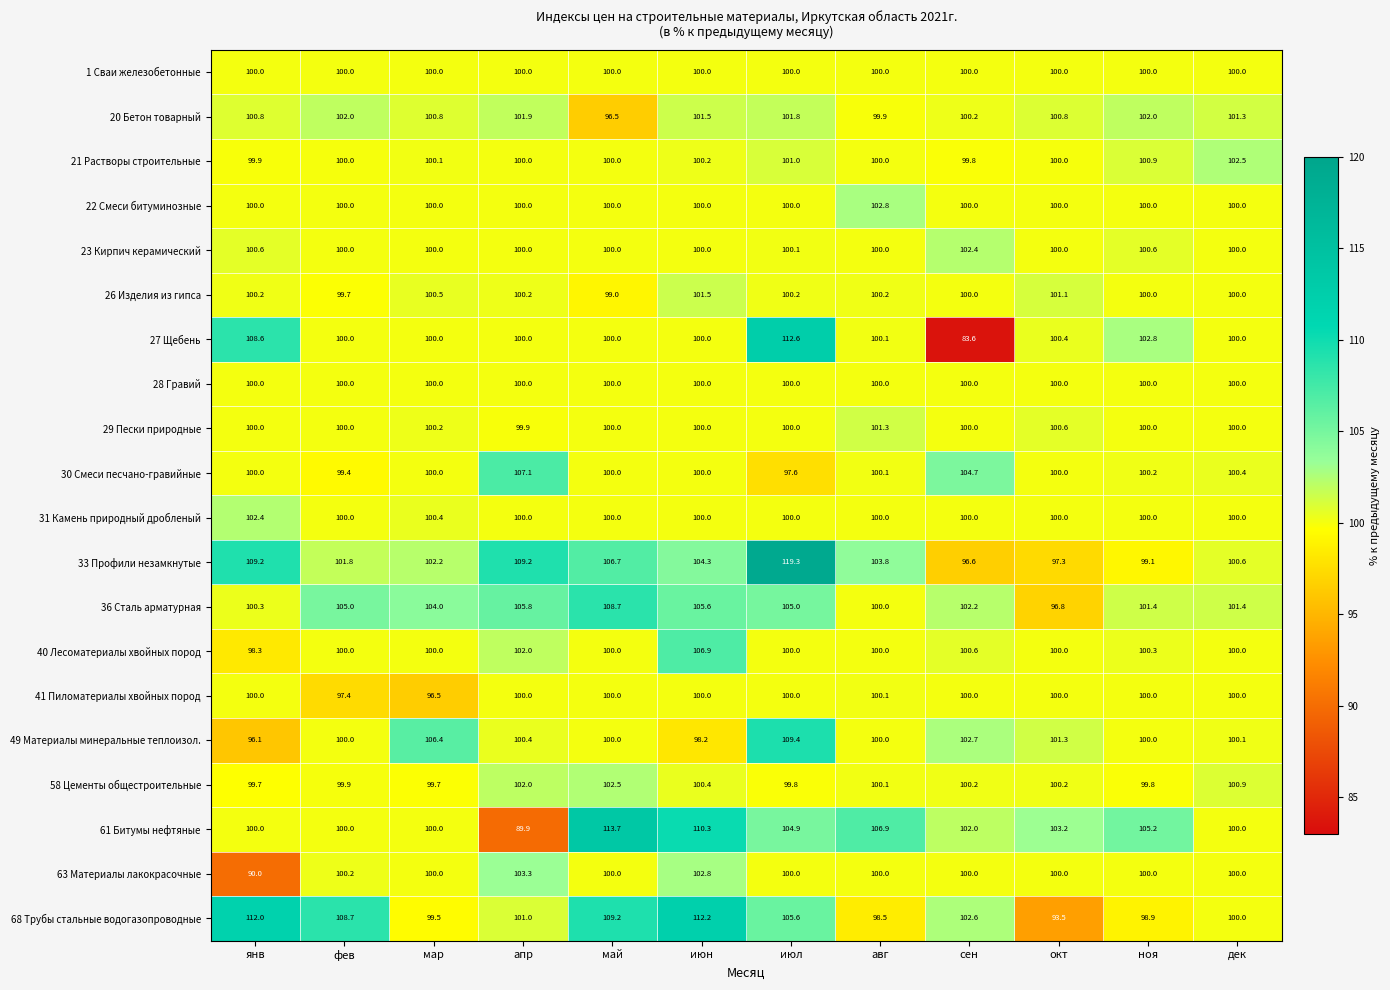

The value of 21 Растворы строительные at сен is 26.9. True or false?

False